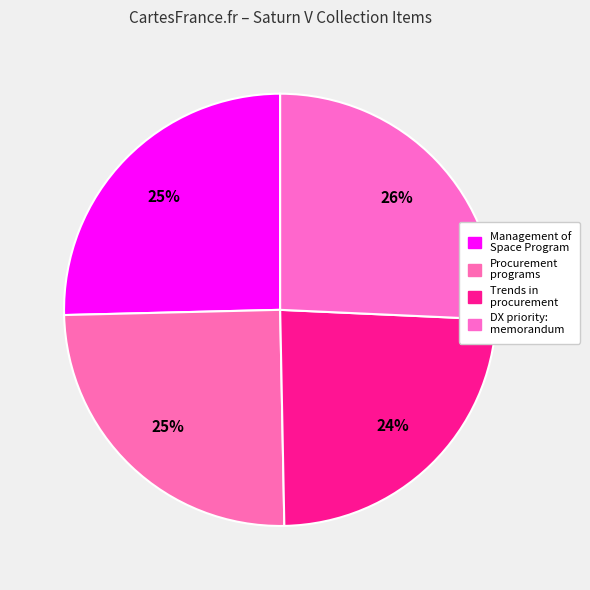

How many segments does this pie chart have?

4